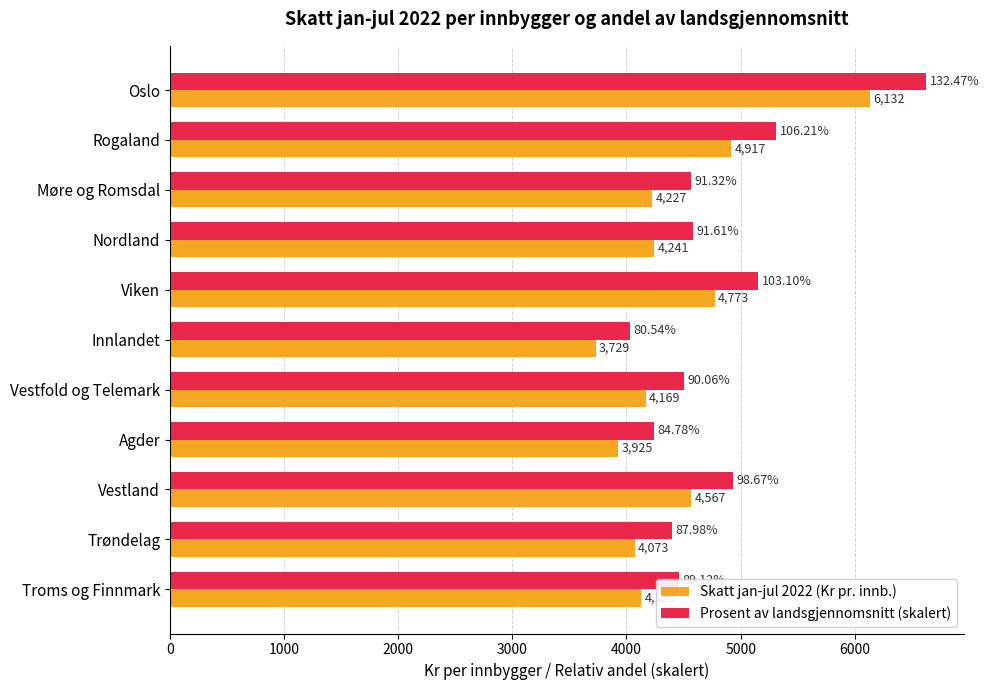

List the series in order of their overall mean, lowest first.

Skatt jan-jul 2022 (Kr pr. innb.), Prosent av landsgjennomsnitt (skalert)